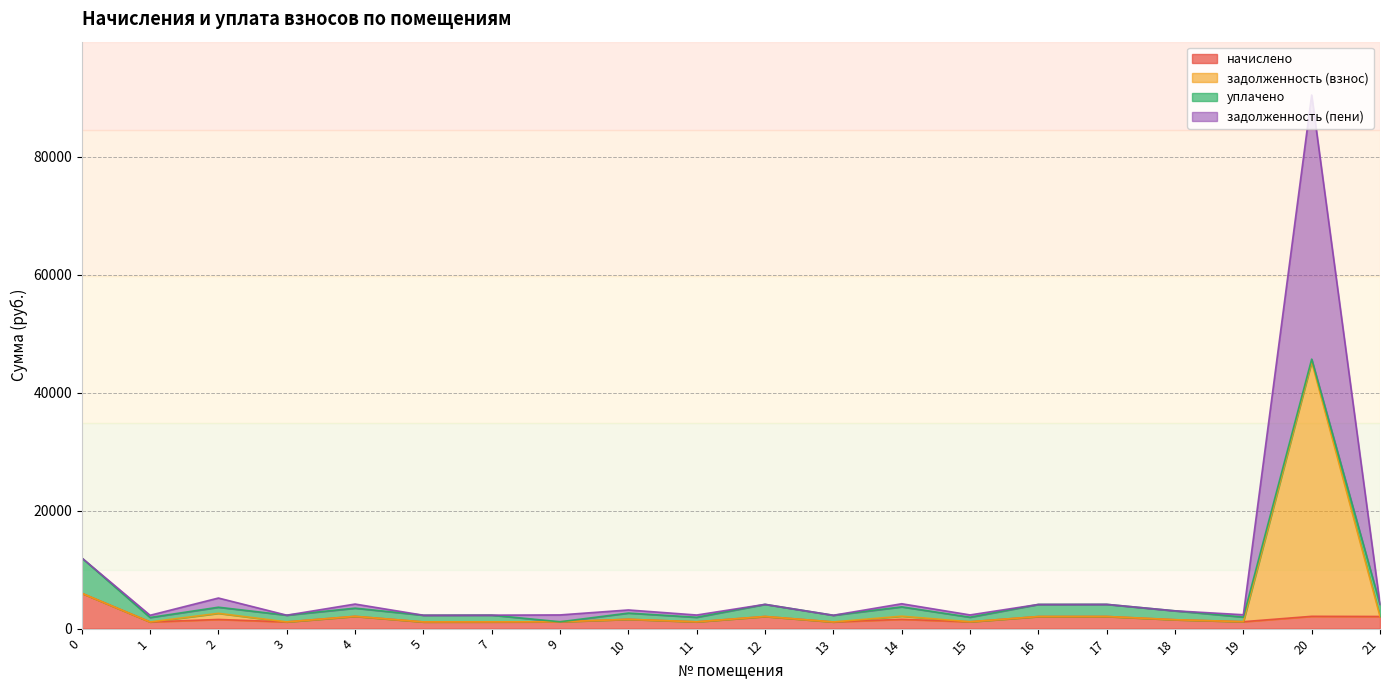

How many data points in начислено are less than 1555?

10